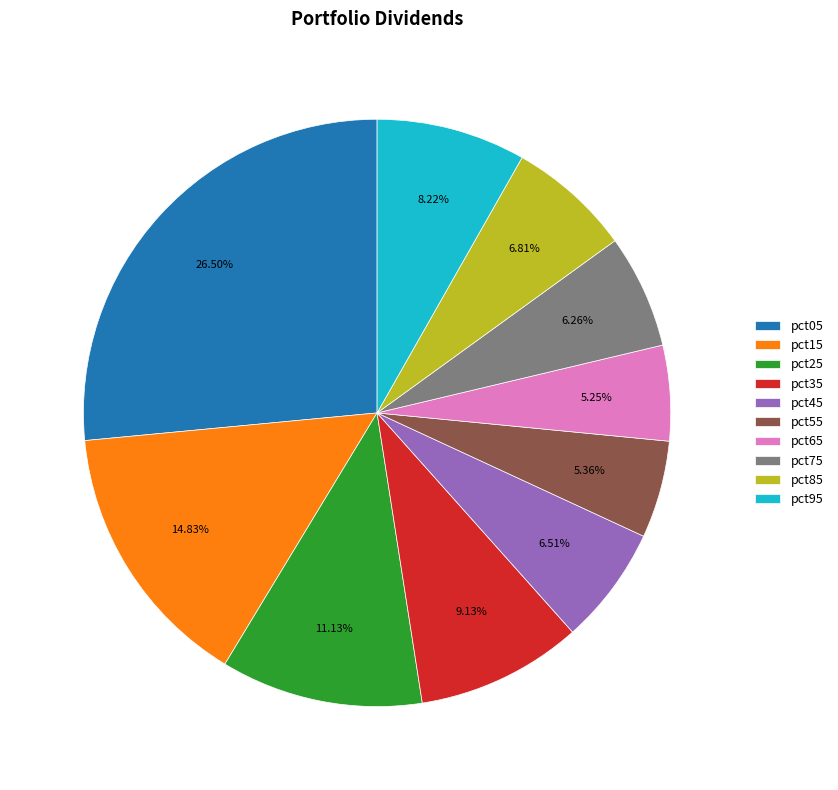

Is there any slice that represents more than half of the pie?

No